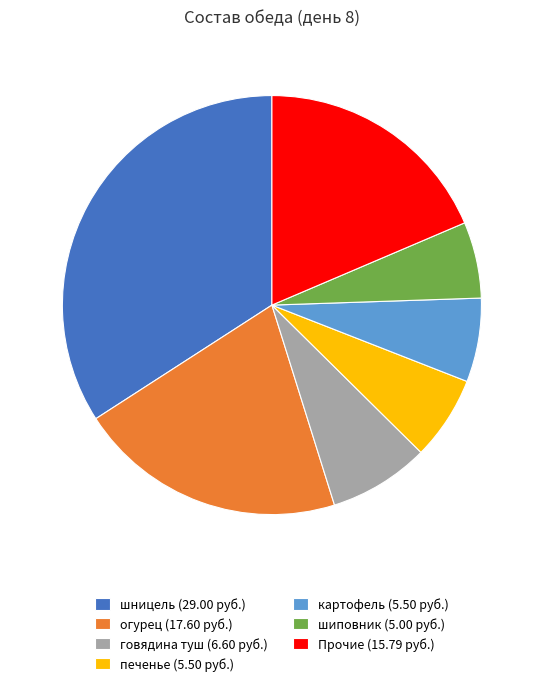

Does говядина туш (6.60 руб.) represent more than half of the total?

No